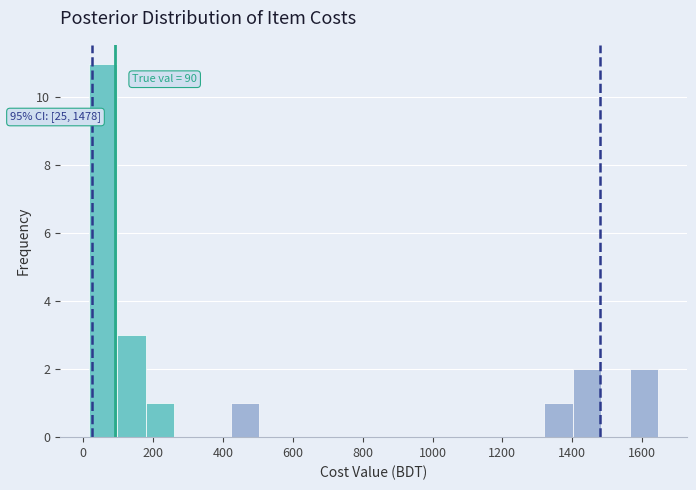

Which range on the x-axis has the tallest bar?

20 to 100